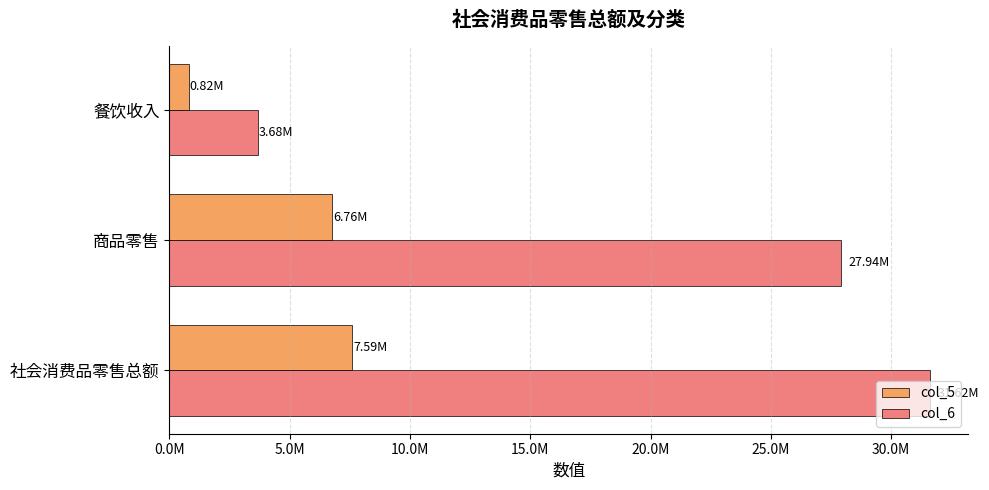

What is the sum of all col_6 values?

63234668.6